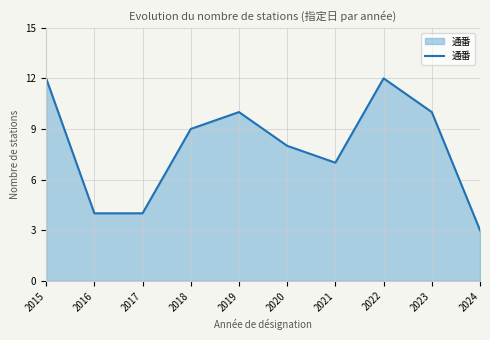

Reading right to left, list all the values displayed in this chart.

2024=3	2023=10	2022=12	2021=7	2020=8	2019=10	2018=9	2017=4	2016=4	2015=12